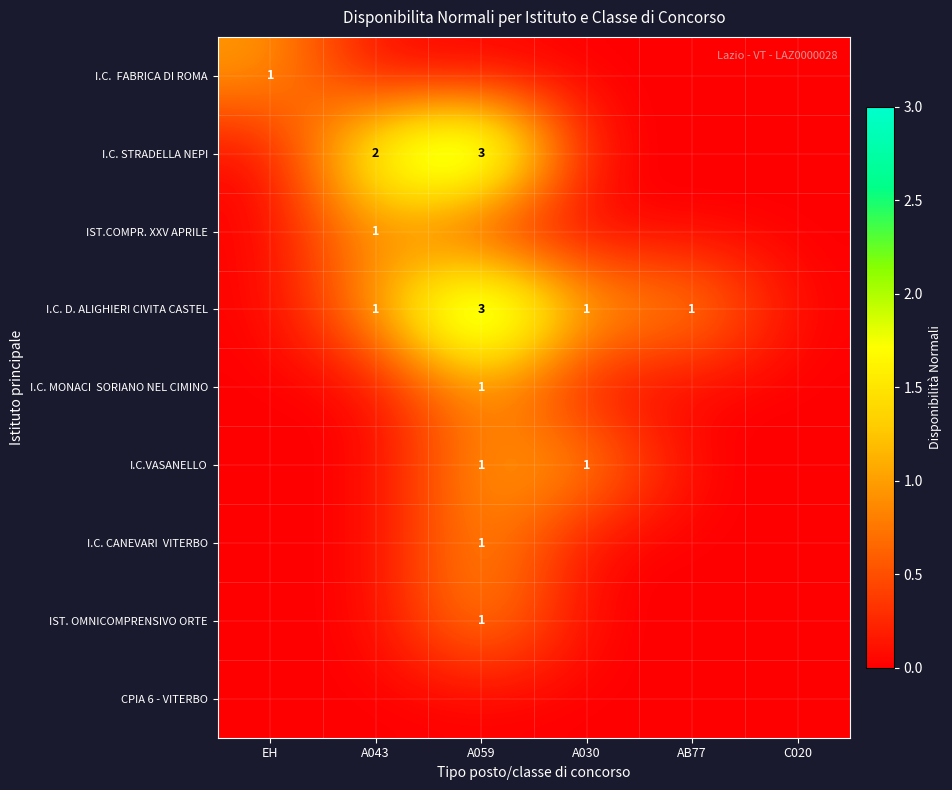

True or false: IST. OMNICOMPRENSIVO ORTE has a value of 0 at A059.

False